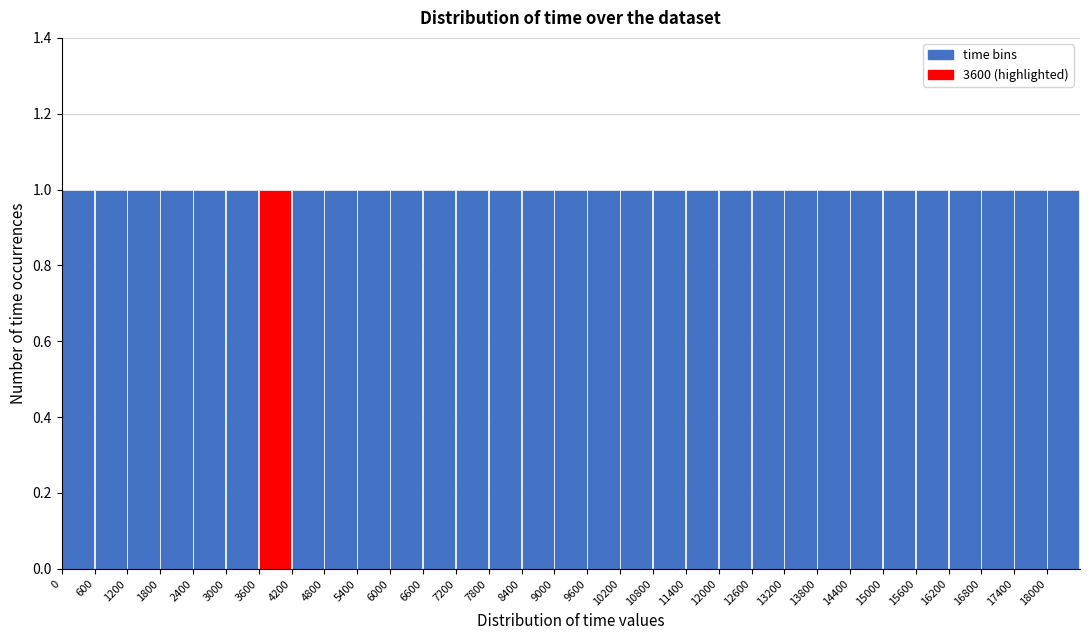

How tall is the bar that spans 13800 to 14400 on the x-axis? The values are not printed on the chart, so give them approximately, as read against the axis.

1